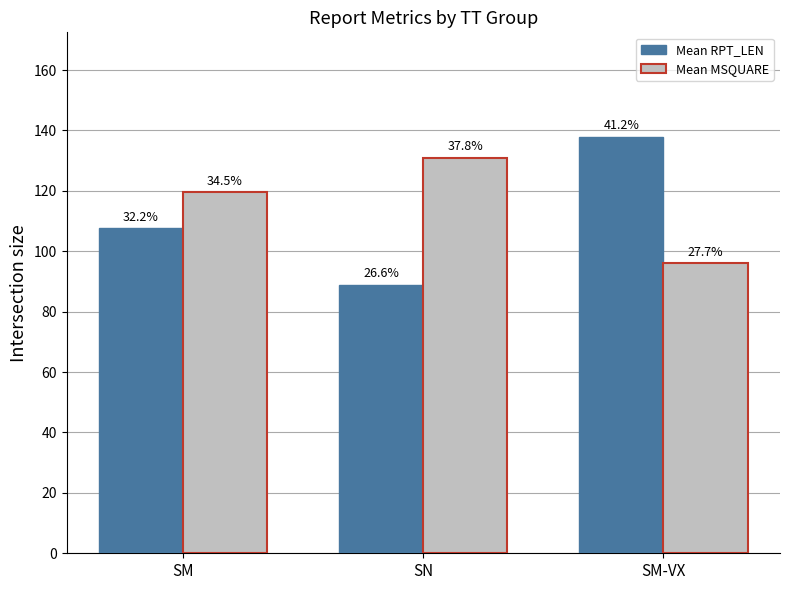

What are all the series names shown in the legend?

Mean RPT_LEN, Mean MSQUARE